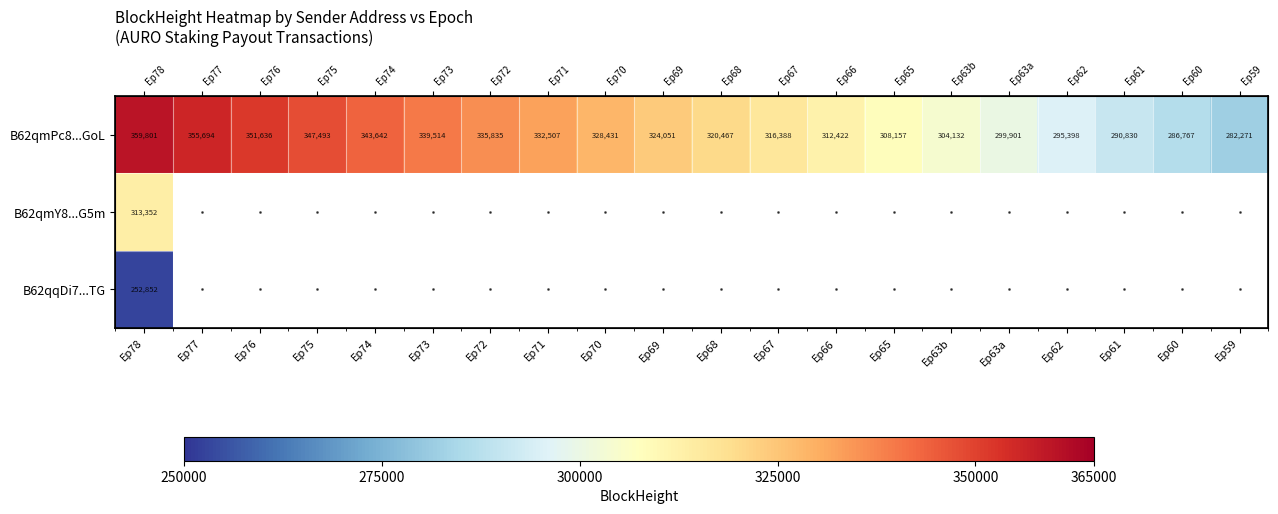

At Ep68, list the series in order from largest to smallest.

B62qmPc8...GoL, B62qmY8...G5m, B62qqDi7...TG